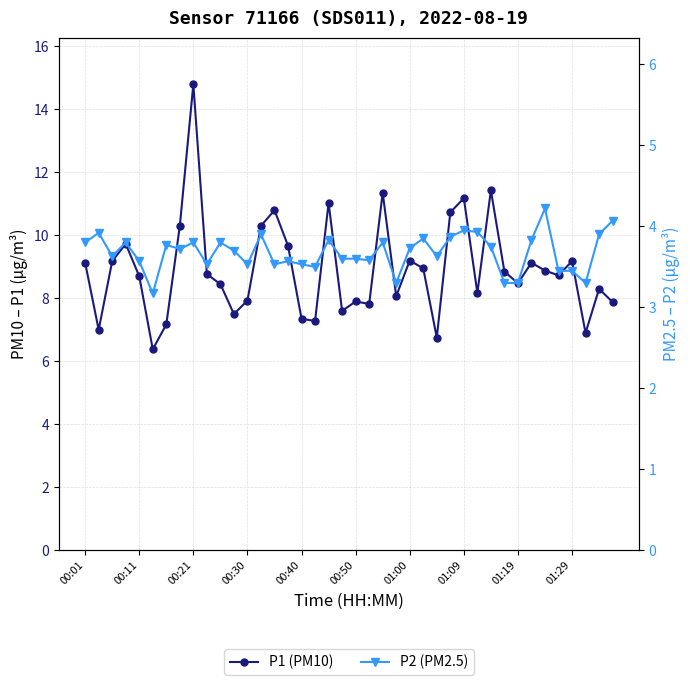

How many interior local valleys does the P1 (PM10) series have?

12